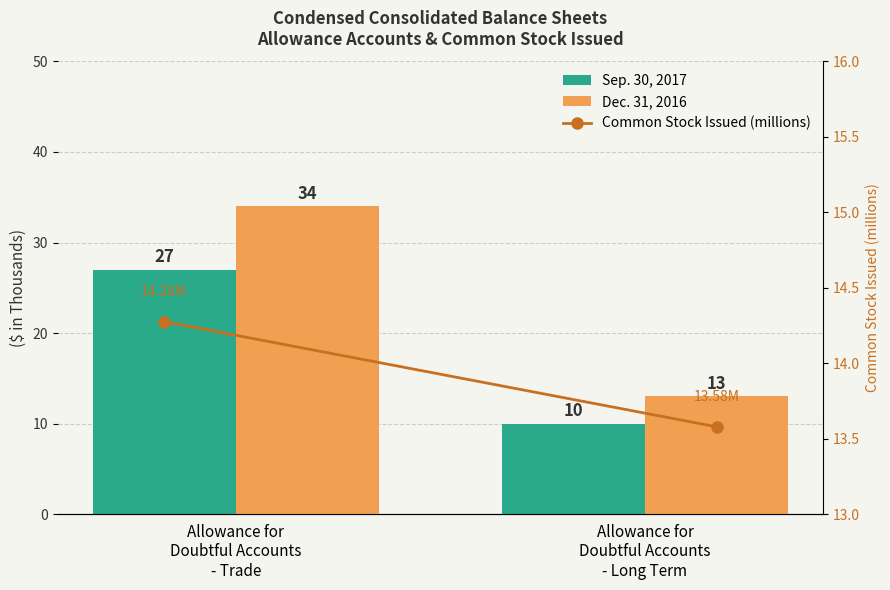

Are the bars grouped side by side (vs. stacked)?

Yes